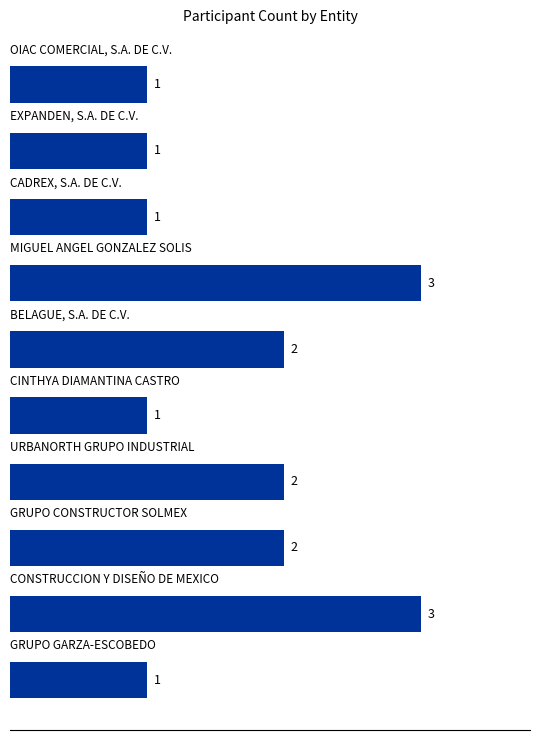

What is the difference between the maximum and second lowest values?

2